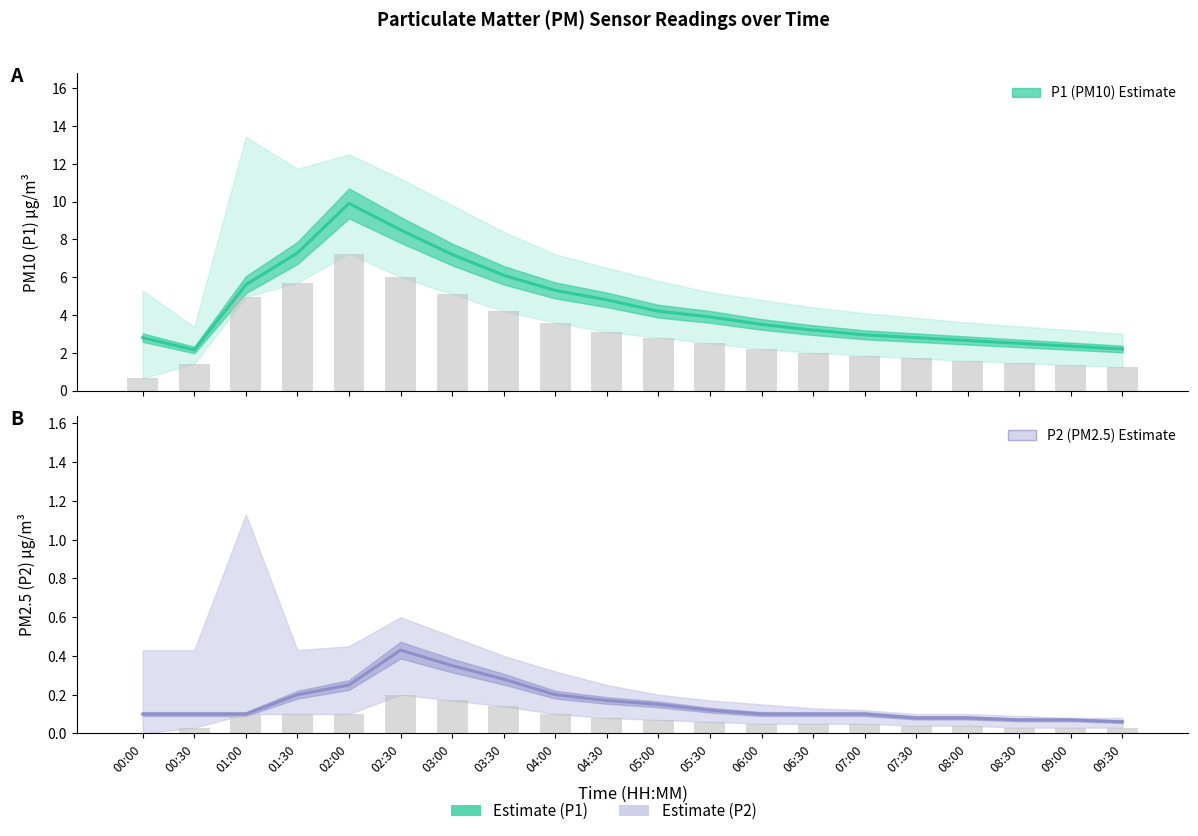

Rank the series by their average value, from lowest to highest.

P2 (PM2.5) Estimate, P1 (PM10) Estimate